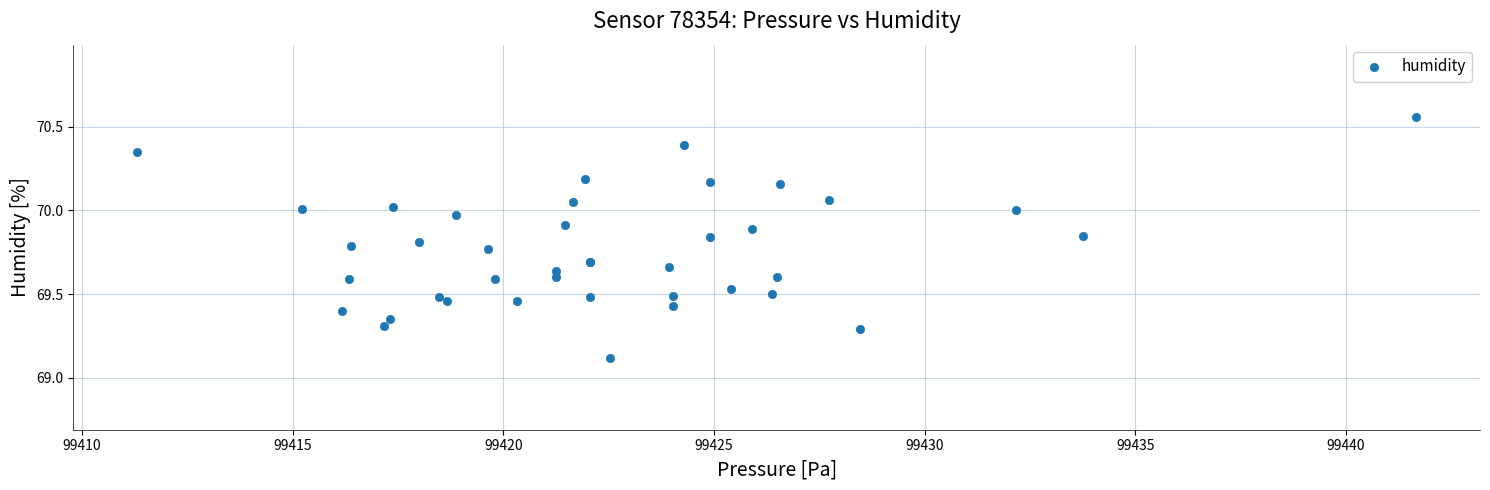

What Y value in the scatter plot is closest to 69?

69.1